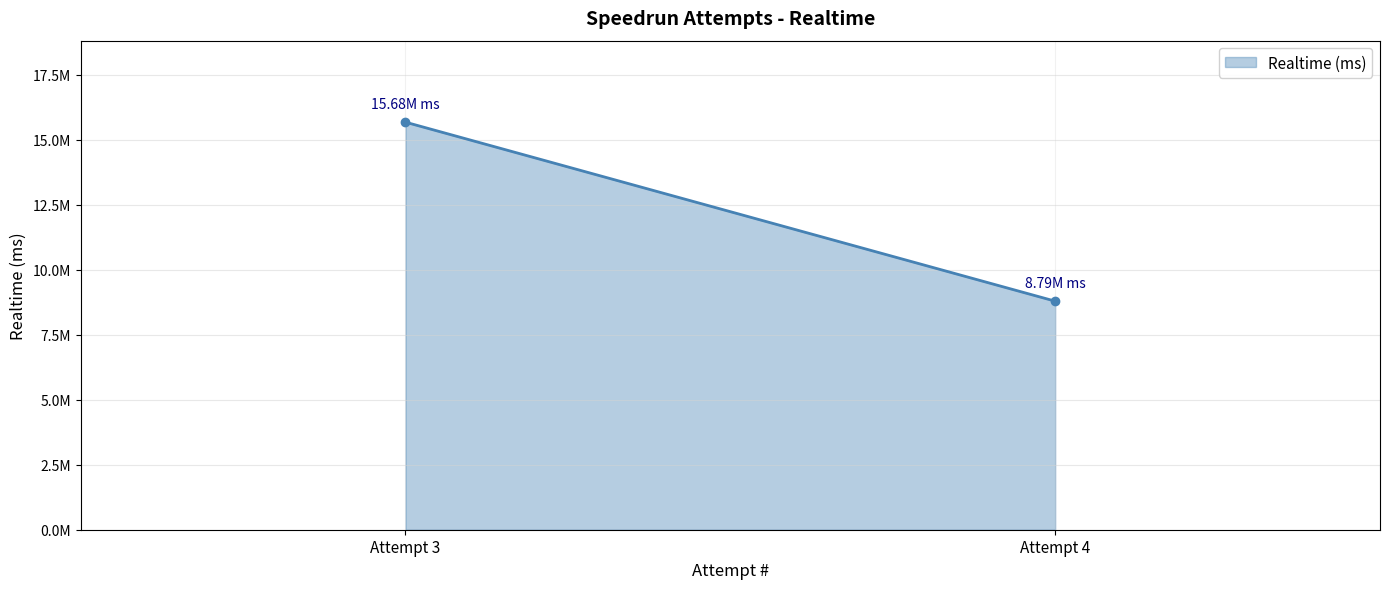

The value at 2 is 2562907. True or false?

False